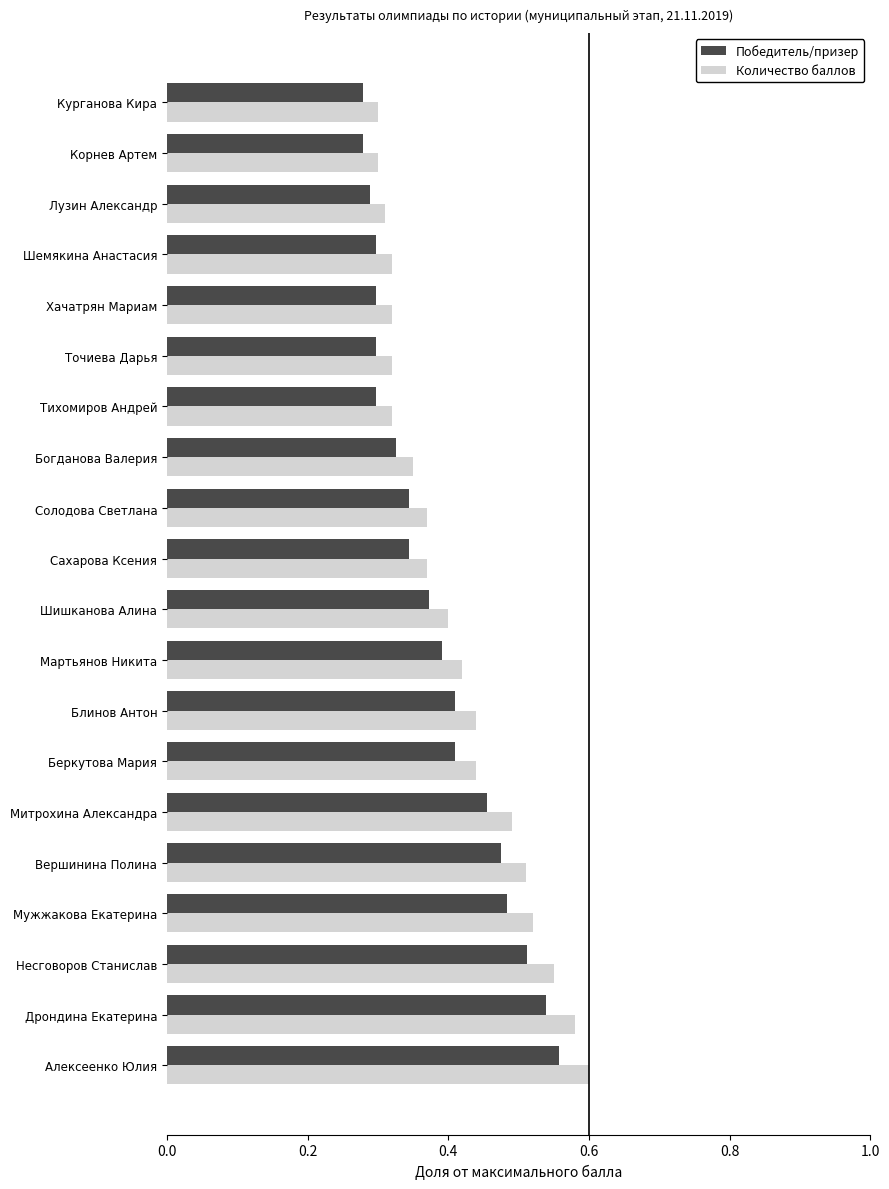

What are all the series names shown in the legend?

Победитель/призер, Количество баллов